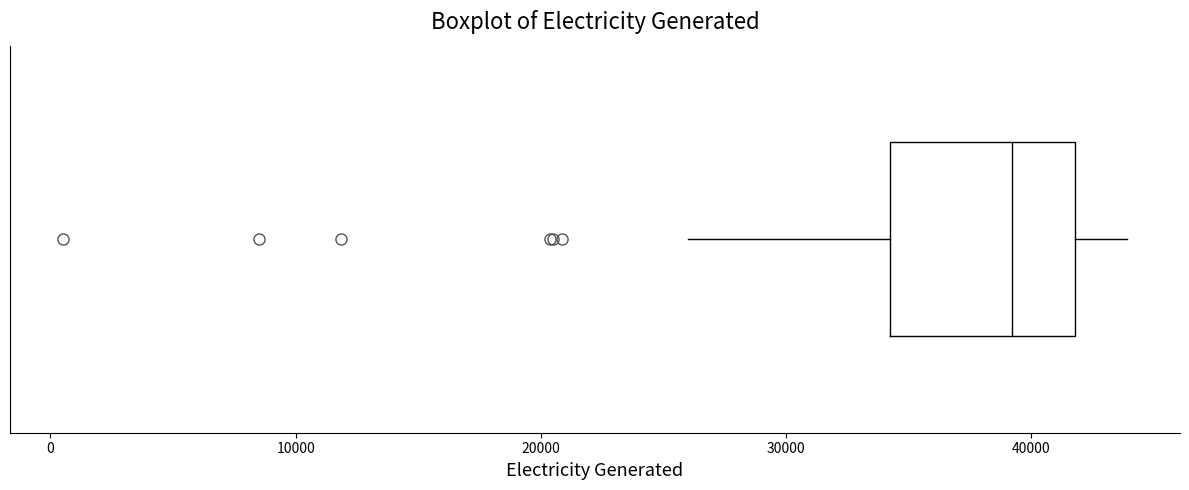

Where is the left edge of the box on the x-axis? The values are not printed on the chart, so give them approximately, as read against the axis.

34000